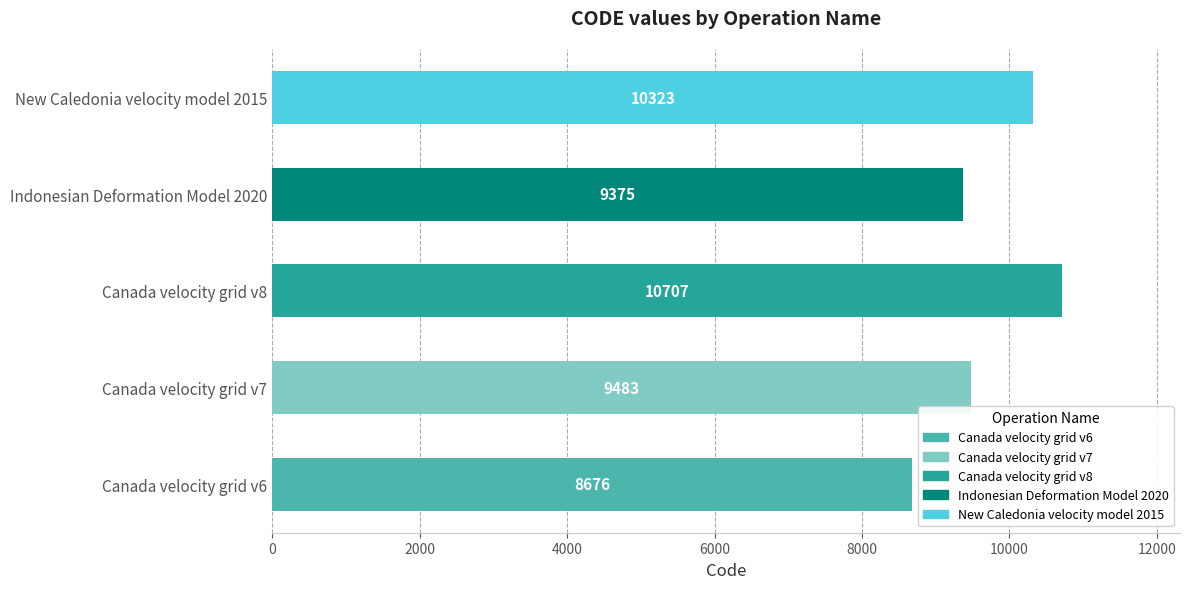

Is it true that the value at Canada velocity grid v8 is 5657?

False